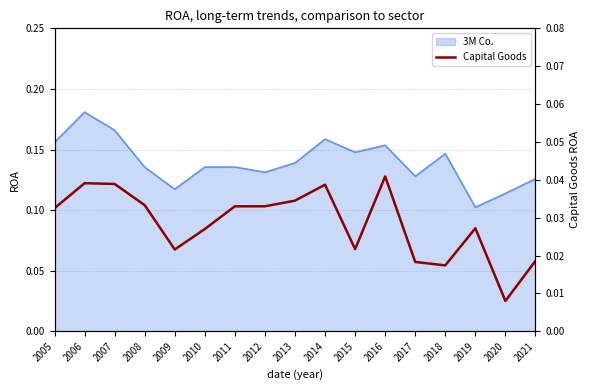

Where is the data nearest to the value 0?

2020